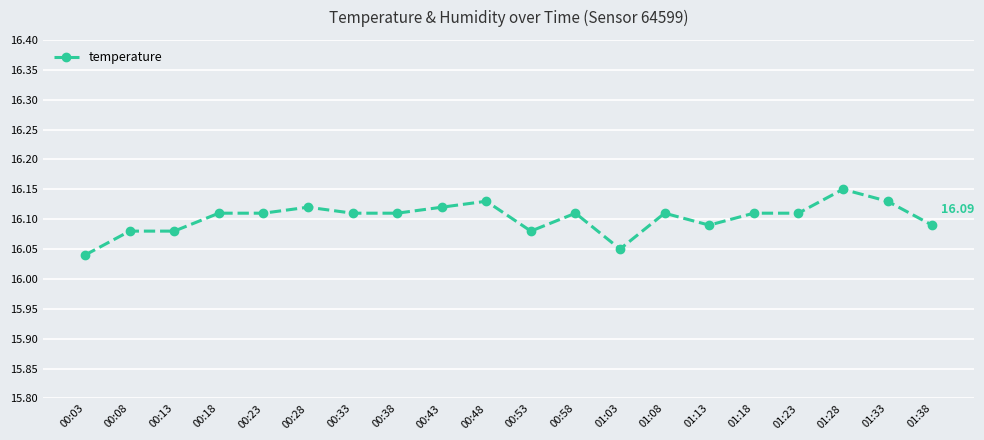

What is the ratio of the value at 00:53 to the value at 00:43?

1.0